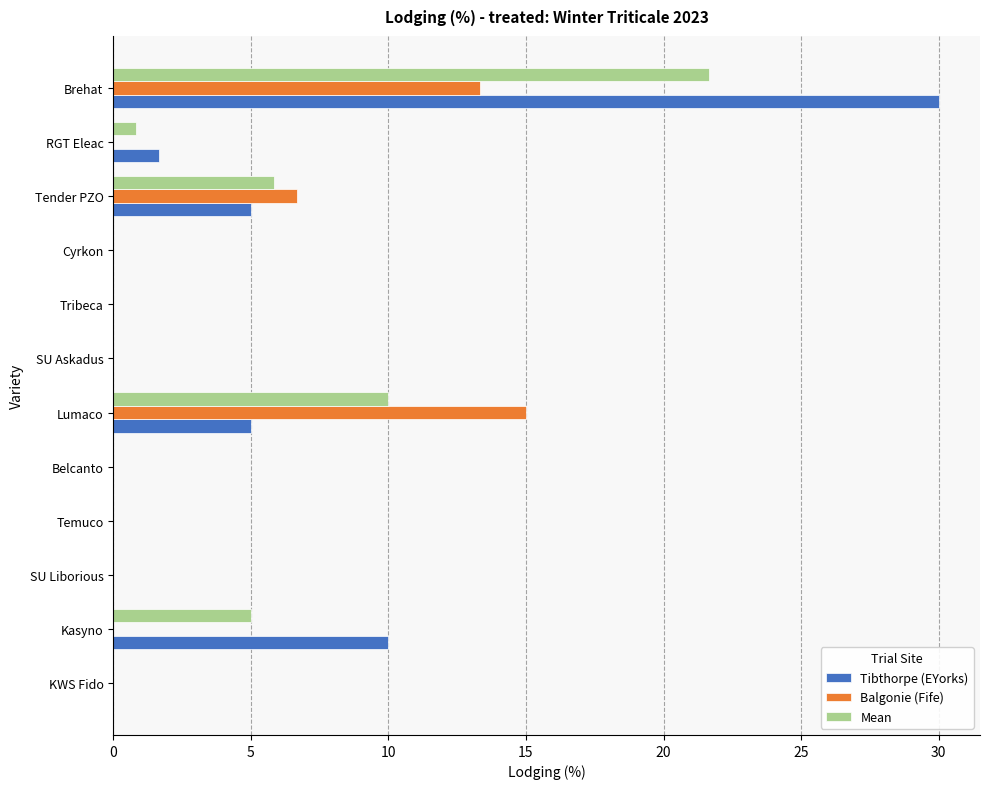

At which category is the sum across all series the highest?

Brehat